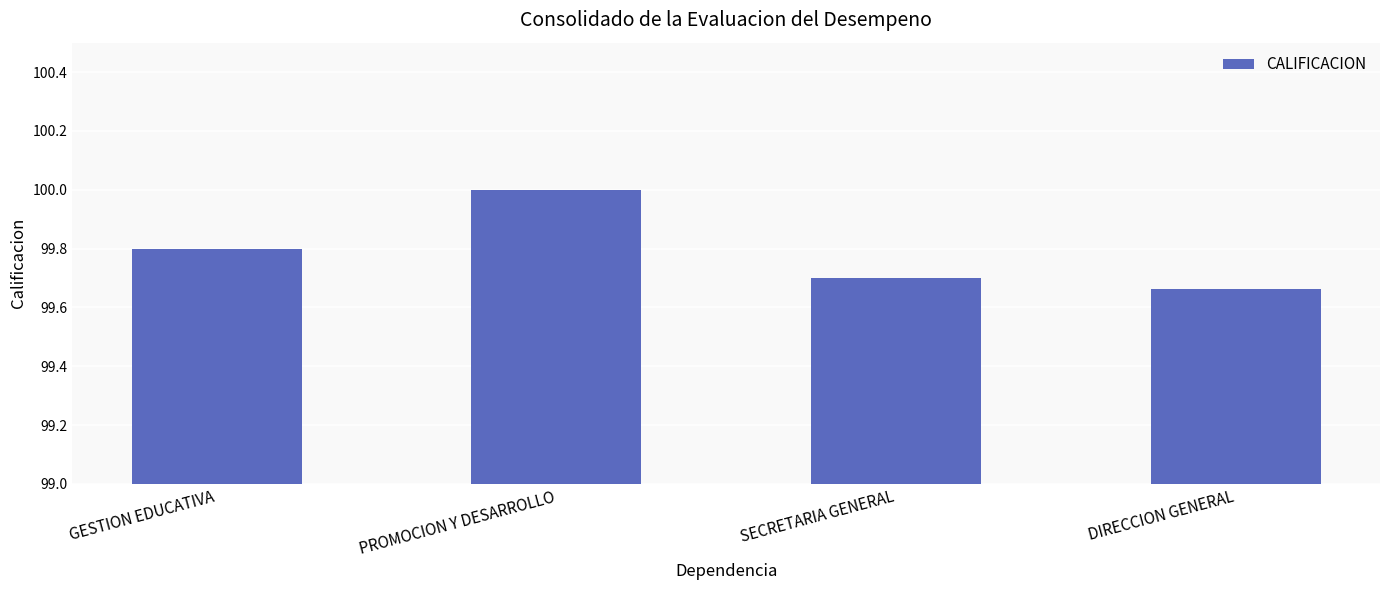

What is the difference between the second highest and second lowest values?

0.1